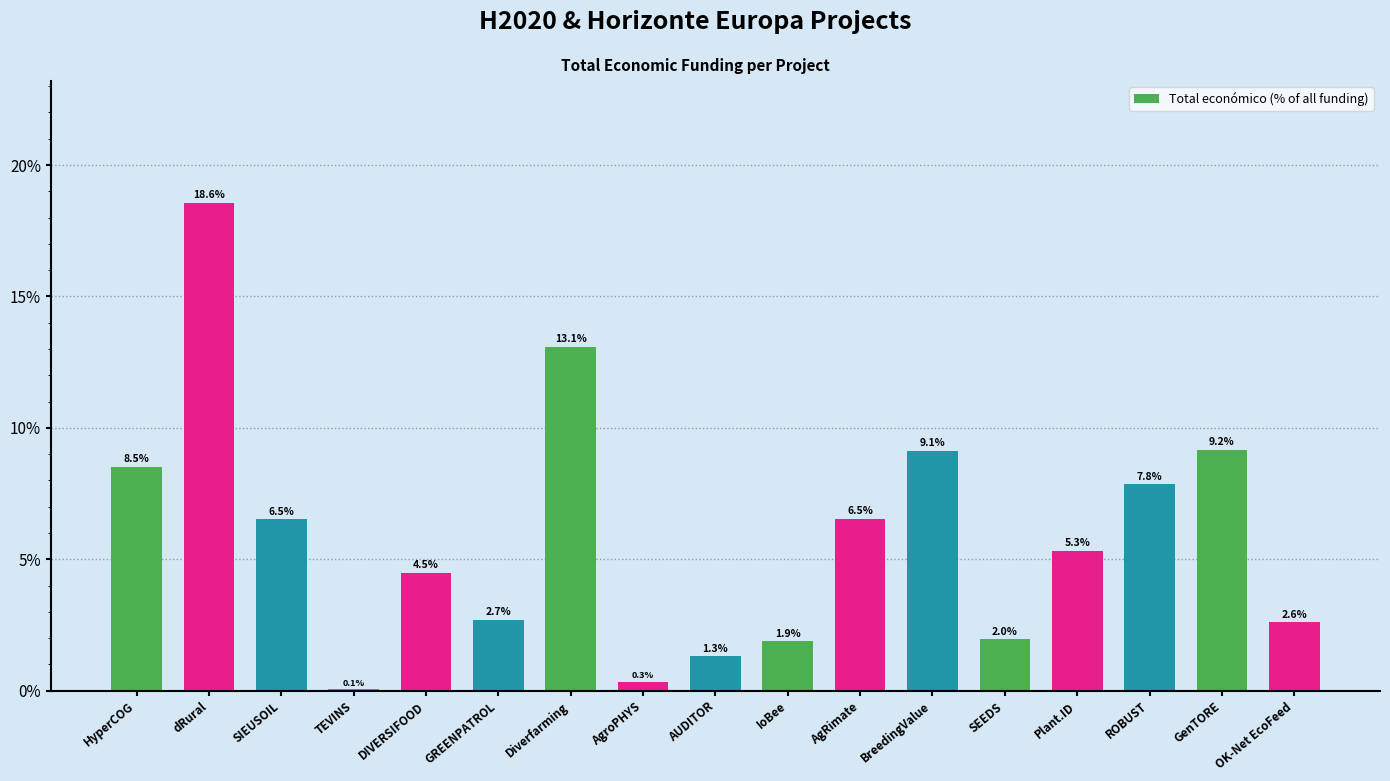

Reading right to left, transcribe all the data shown in this chart.

OK-Net EcoFeed=2.6	GenTORE=9.2	ROBUST=7.8	Plant.ID=5.3	SEEDS=2.0	BreedingValue=9.1	AgRimate=6.5	IoBee=1.9	AUDITOR=1.3	AgroPHYS=0.3	Diverfarming=13.1	GREENPATROL=2.7	DIVERSIFOOD=4.5	TEVINS=0.1	SIEUSOIL=6.5	dRural=18.6	HyperCOG=8.5